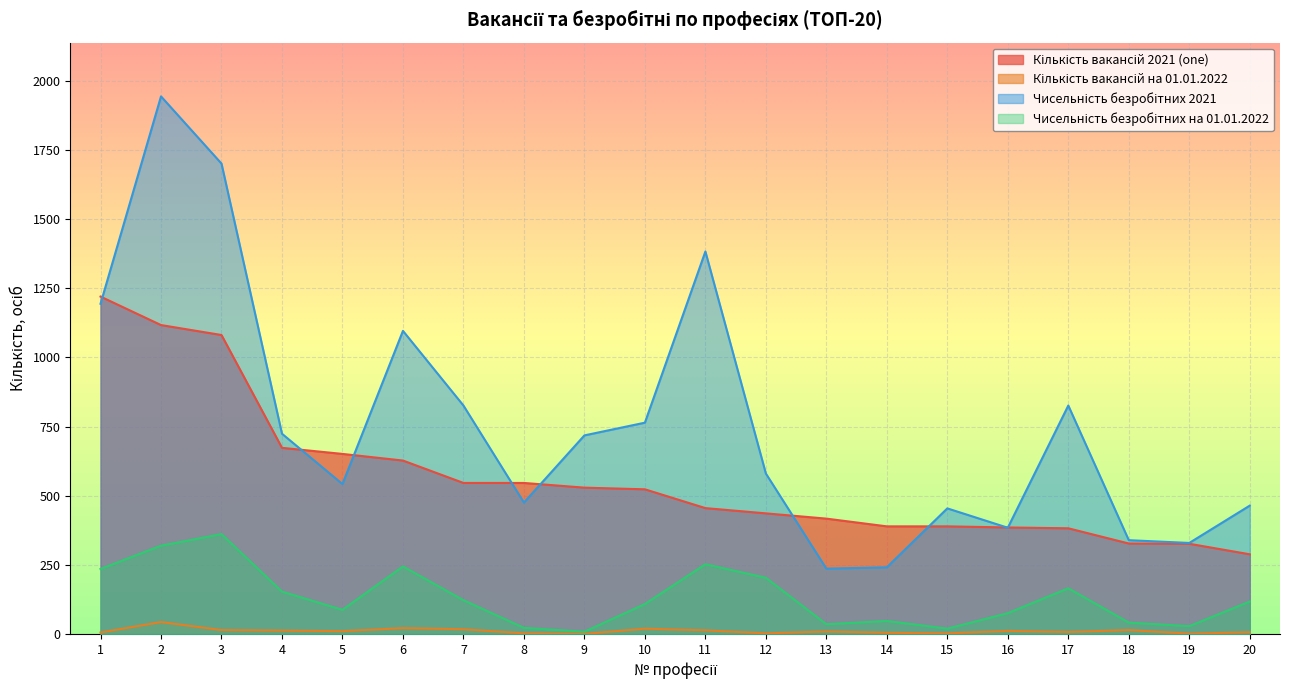

How many values in the Чисельність безробітних на 01.01.2022 series are below 117?

10